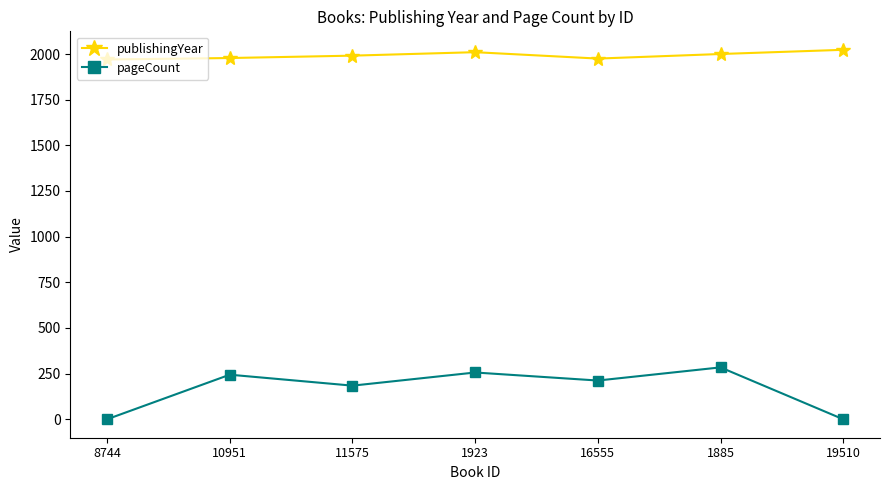

True or false: publishingYear has more than 0 interior local peaks.

True